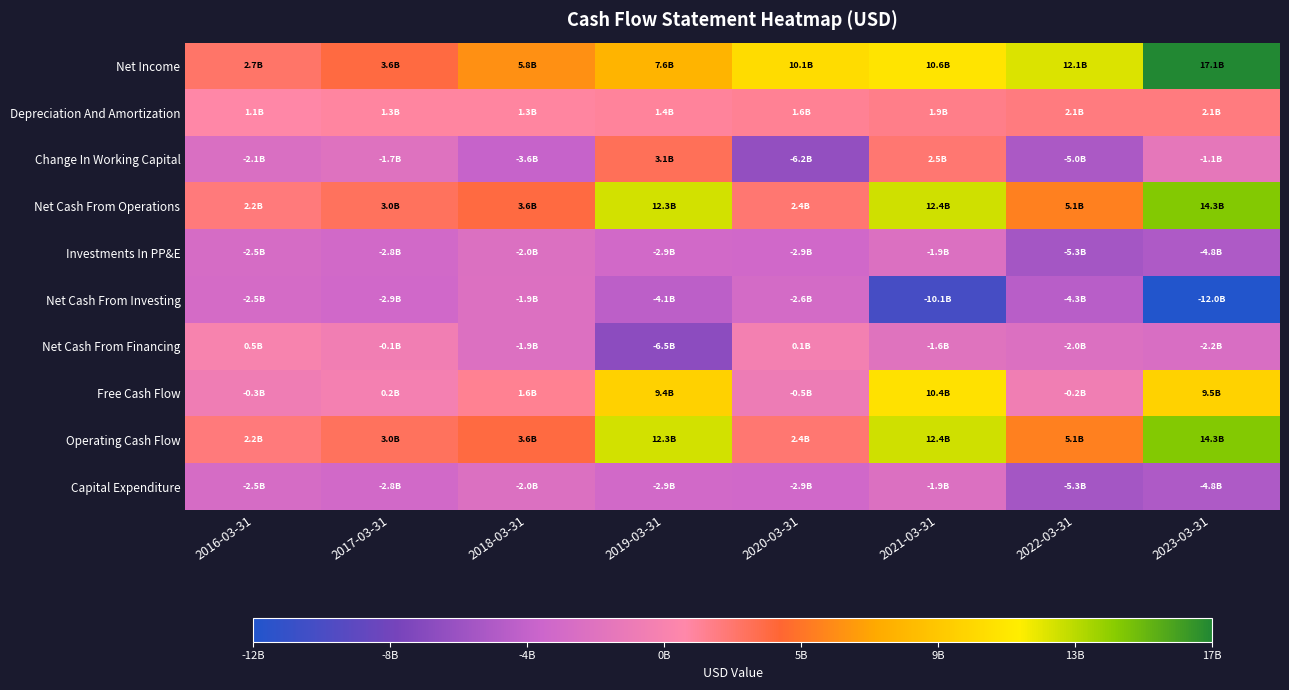

How many series are shown in this chart?

10